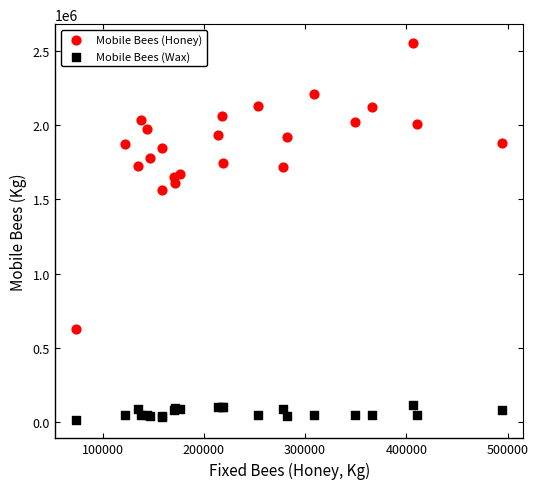

Which series contains the lowest Y value?

Mobile Bees (Wax)